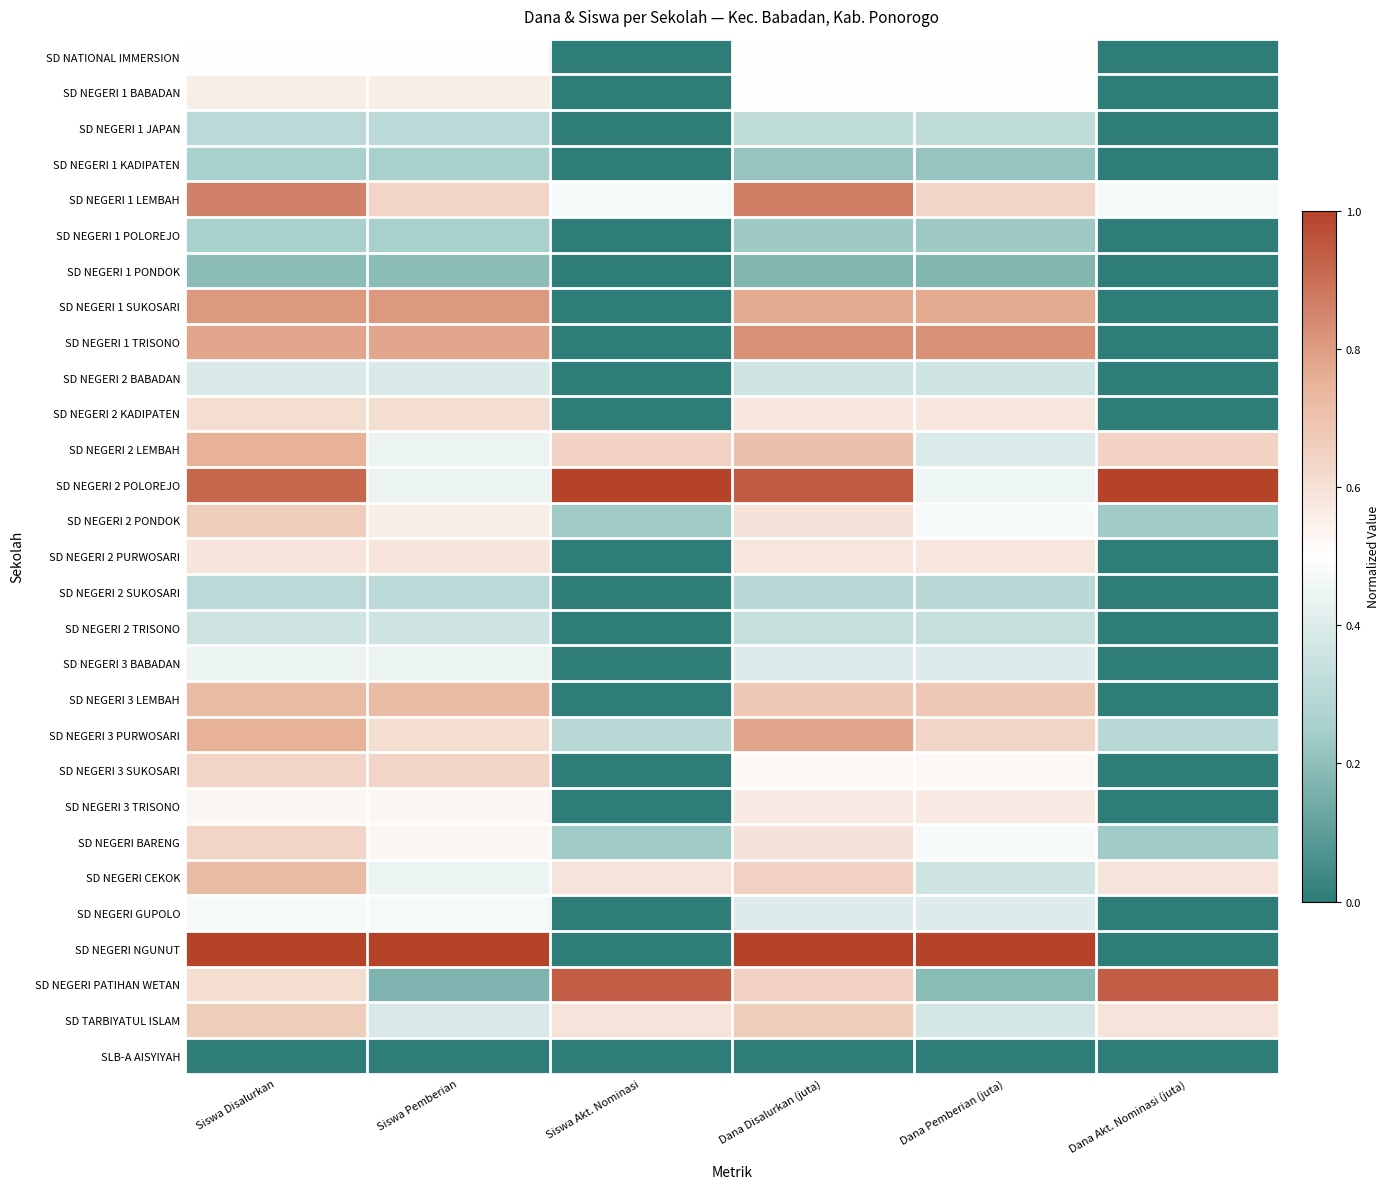

Reading left to right, extract all data points from this chart.

SD NATIONAL IMMERSION: Siswa Disalurkan=0.5	Siswa Pemberian=0.5	Siswa Akt. Nominasi=0.0	Dana Disalurkan (juta)=0.5	Dana Pemberian (juta)=0.5	Dana Akt. Nominasi (juta)=0.0
SD NEGERI 1 BABADAN: Siswa Disalurkan=0.6	Siswa Pemberian=0.6	Siswa Akt. Nominasi=0.0	Dana Disalurkan (juta)=0.5	Dana Pemberian (juta)=0.5	Dana Akt. Nominasi (juta)=0.0
SD NEGERI 1 JAPAN: Siswa Disalurkan=0.3	Siswa Pemberian=0.3	Siswa Akt. Nominasi=0.0	Dana Disalurkan (juta)=0.3	Dana Pemberian (juta)=0.3	Dana Akt. Nominasi (juta)=0.0
SD NEGERI 1 KADIPATEN: Siswa Disalurkan=0.2	Siswa Pemberian=0.2	Siswa Akt. Nominasi=0.0	Dana Disalurkan (juta)=0.2	Dana Pemberian (juta)=0.2	Dana Akt. Nominasi (juta)=0.0
SD NEGERI 1 LEMBAH: Siswa Disalurkan=0.9	Siswa Pemberian=0.6	Siswa Akt. Nominasi=0.5	Dana Disalurkan (juta)=0.9	Dana Pemberian (juta)=0.6	Dana Akt. Nominasi (juta)=0.5
SD NEGERI 1 POLOREJO: Siswa Disalurkan=0.2	Siswa Pemberian=0.2	Siswa Akt. Nominasi=0.0	Dana Disalurkan (juta)=0.2	Dana Pemberian (juta)=0.2	Dana Akt. Nominasi (juta)=0.0
SD NEGERI 1 PONDOK: Siswa Disalurkan=0.2	Siswa Pemberian=0.2	Siswa Akt. Nominasi=0.0	Dana Disalurkan (juta)=0.2	Dana Pemberian (juta)=0.2	Dana Akt. Nominasi (juta)=0.0
SD NEGERI 1 SUKOSARI: Siswa Disalurkan=0.8	Siswa Pemberian=0.8	Siswa Akt. Nominasi=0.0	Dana Disalurkan (juta)=0.8	Dana Pemberian (juta)=0.8	Dana Akt. Nominasi (juta)=0.0
SD NEGERI 1 TRISONO: Siswa Disalurkan=0.8	Siswa Pemberian=0.8	Siswa Akt. Nominasi=0.0	Dana Disalurkan (juta)=0.8	Dana Pemberian (juta)=0.8	Dana Akt. Nominasi (juta)=0.0
SD NEGERI 2 BABADAN: Siswa Disalurkan=0.4	Siswa Pemberian=0.4	Siswa Akt. Nominasi=0.0	Dana Disalurkan (juta)=0.4	Dana Pemberian (juta)=0.4	Dana Akt. Nominasi (juta)=0.0
SD NEGERI 2 KADIPATEN: Siswa Disalurkan=0.6	Siswa Pemberian=0.6	Siswa Akt. Nominasi=0.0	Dana Disalurkan (juta)=0.6	Dana Pemberian (juta)=0.6	Dana Akt. Nominasi (juta)=0.0
SD NEGERI 2 LEMBAH: Siswa Disalurkan=0.8	Siswa Pemberian=0.4	Siswa Akt. Nominasi=0.6	Dana Disalurkan (juta)=0.7	Dana Pemberian (juta)=0.4	Dana Akt. Nominasi (juta)=0.6
SD NEGERI 2 POLOREJO: Siswa Disalurkan=0.9	Siswa Pemberian=0.4	Siswa Akt. Nominasi=1.0	Dana Disalurkan (juta)=0.9	Dana Pemberian (juta)=0.4	Dana Akt. Nominasi (juta)=1.0
SD NEGERI 2 PONDOK: Siswa Disalurkan=0.7	Siswa Pemberian=0.6	Siswa Akt. Nominasi=0.2	Dana Disalurkan (juta)=0.6	Dana Pemberian (juta)=0.5	Dana Akt. Nominasi (juta)=0.2
SD NEGERI 2 PURWOSARI: Siswa Disalurkan=0.6	Siswa Pemberian=0.6	Siswa Akt. Nominasi=0.0	Dana Disalurkan (juta)=0.6	Dana Pemberian (juta)=0.6	Dana Akt. Nominasi (juta)=0.0
SD NEGERI 2 SUKOSARI: Siswa Disalurkan=0.3	Siswa Pemberian=0.3	Siswa Akt. Nominasi=0.0	Dana Disalurkan (juta)=0.3	Dana Pemberian (juta)=0.3	Dana Akt. Nominasi (juta)=0.0
SD NEGERI 2 TRISONO: Siswa Disalurkan=0.4	Siswa Pemberian=0.4	Siswa Akt. Nominasi=0.0	Dana Disalurkan (juta)=0.3	Dana Pemberian (juta)=0.3	Dana Akt. Nominasi (juta)=0.0
SD NEGERI 3 BABADAN: Siswa Disalurkan=0.4	Siswa Pemberian=0.4	Siswa Akt. Nominasi=0.0	Dana Disalurkan (juta)=0.4	Dana Pemberian (juta)=0.4	Dana Akt. Nominasi (juta)=0.0
SD NEGERI 3 LEMBAH: Siswa Disalurkan=0.7	Siswa Pemberian=0.7	Siswa Akt. Nominasi=0.0	Dana Disalurkan (juta)=0.7	Dana Pemberian (juta)=0.7	Dana Akt. Nominasi (juta)=0.0
SD NEGERI 3 PURWOSARI: Siswa Disalurkan=0.8	Siswa Pemberian=0.6	Siswa Akt. Nominasi=0.3	Dana Disalurkan (juta)=0.8	Dana Pemberian (juta)=0.6	Dana Akt. Nominasi (juta)=0.3
SD NEGERI 3 SUKOSARI: Siswa Disalurkan=0.6	Siswa Pemberian=0.6	Siswa Akt. Nominasi=0.0	Dana Disalurkan (juta)=0.5	Dana Pemberian (juta)=0.5	Dana Akt. Nominasi (juta)=0.0
SD NEGERI 3 TRISONO: Siswa Disalurkan=0.5	Siswa Pemberian=0.5	Siswa Akt. Nominasi=0.0	Dana Disalurkan (juta)=0.6	Dana Pemberian (juta)=0.6	Dana Akt. Nominasi (juta)=0.0
SD NEGERI BARENG: Siswa Disalurkan=0.6	Siswa Pemberian=0.5	Siswa Akt. Nominasi=0.2	Dana Disalurkan (juta)=0.6	Dana Pemberian (juta)=0.5	Dana Akt. Nominasi (juta)=0.2
SD NEGERI CEKOK: Siswa Disalurkan=0.7	Siswa Pemberian=0.4	Siswa Akt. Nominasi=0.6	Dana Disalurkan (juta)=0.7	Dana Pemberian (juta)=0.4	Dana Akt. Nominasi (juta)=0.6
SD NEGERI GUPOLO: Siswa Disalurkan=0.5	Siswa Pemberian=0.5	Siswa Akt. Nominasi=0.0	Dana Disalurkan (juta)=0.4	Dana Pemberian (juta)=0.4	Dana Akt. Nominasi (juta)=0.0
SD NEGERI NGUNUT: Siswa Disalurkan=1.0	Siswa Pemberian=1.0	Siswa Akt. Nominasi=0.0	Dana Disalurkan (juta)=1.0	Dana Pemberian (juta)=1.0	Dana Akt. Nominasi (juta)=0.0
SD NEGERI PATIHAN WETAN: Siswa Disalurkan=0.6	Siswa Pemberian=0.2	Siswa Akt. Nominasi=0.9	Dana Disalurkan (juta)=0.7	Dana Pemberian (juta)=0.2	Dana Akt. Nominasi (juta)=0.9
SD TARBIYATUL ISLAM: Siswa Disalurkan=0.7	Siswa Pemberian=0.4	Siswa Akt. Nominasi=0.6	Dana Disalurkan (juta)=0.7	Dana Pemberian (juta)=0.4	Dana Akt. Nominasi (juta)=0.6
SLB-A AISYIYAH: Siswa Disalurkan=0.0	Siswa Pemberian=0.0	Siswa Akt. Nominasi=0.0	Dana Disalurkan (juta)=0.0	Dana Pemberian (juta)=0.0	Dana Akt. Nominasi (juta)=0.0